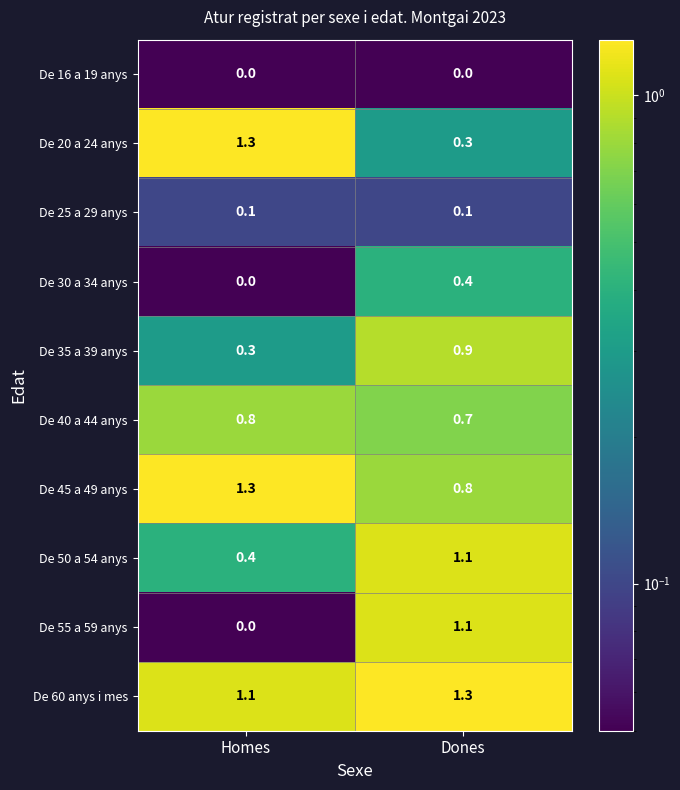

The De 60 anys i mes series shows 1.1 at Homes. True or false?

True